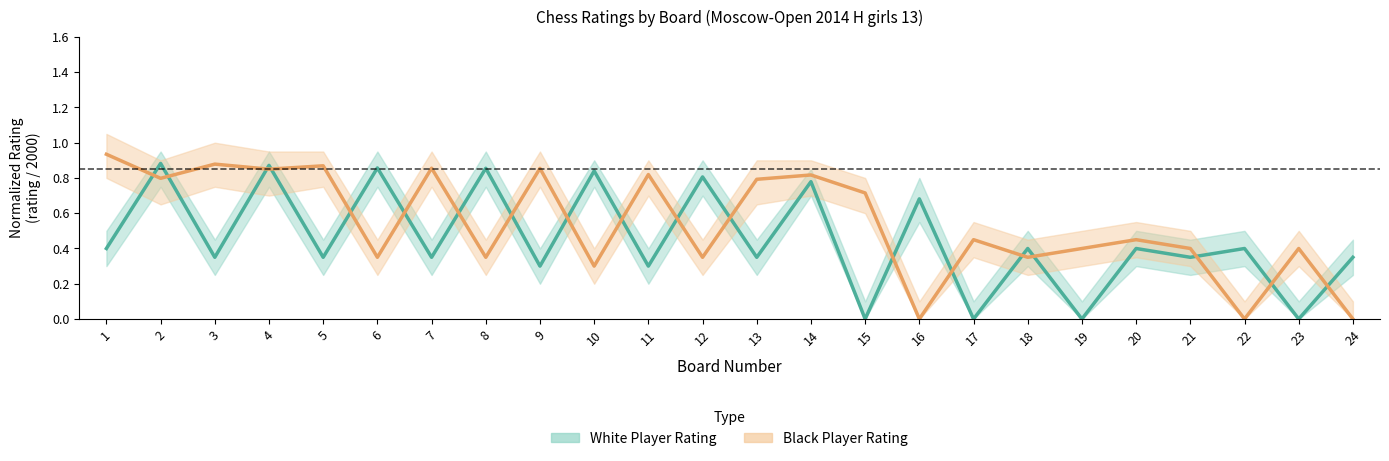

How many White Rating values are between 0 and 1?

24